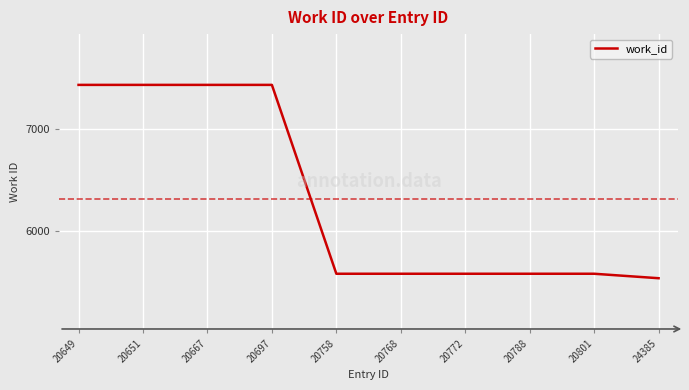

What is the difference between the second highest and second lowest values?

1860